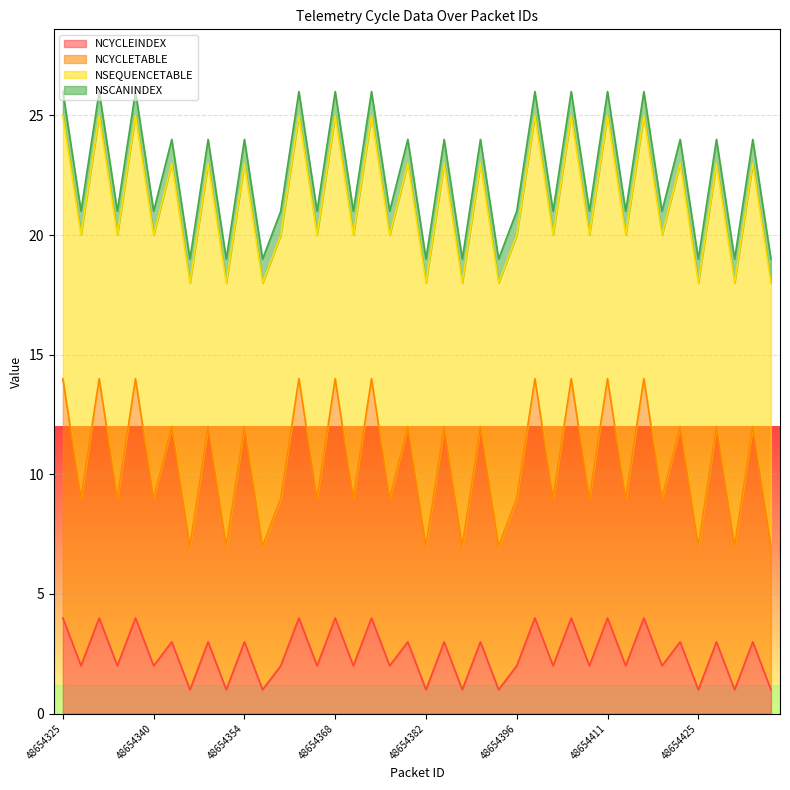

True or false: NCYCLETABLE and NCYCLEINDEX cross at least once.

False